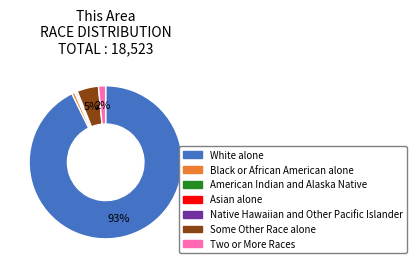

True or false: Black or African American alone accounts for 14% of the total.

False